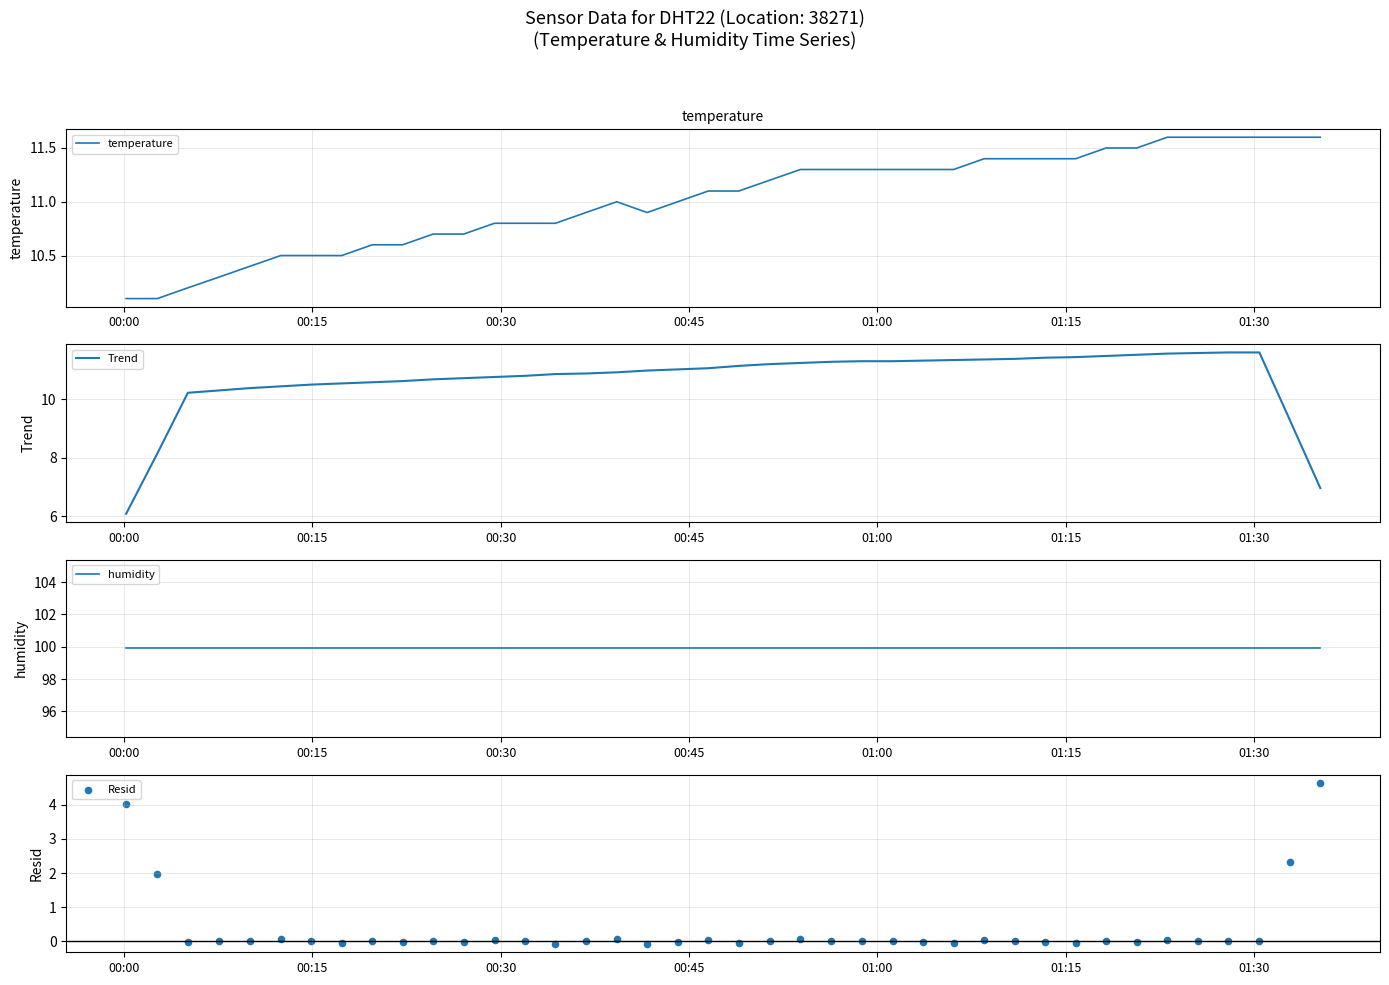

Which series reaches the maximum Y coordinate?

humidity